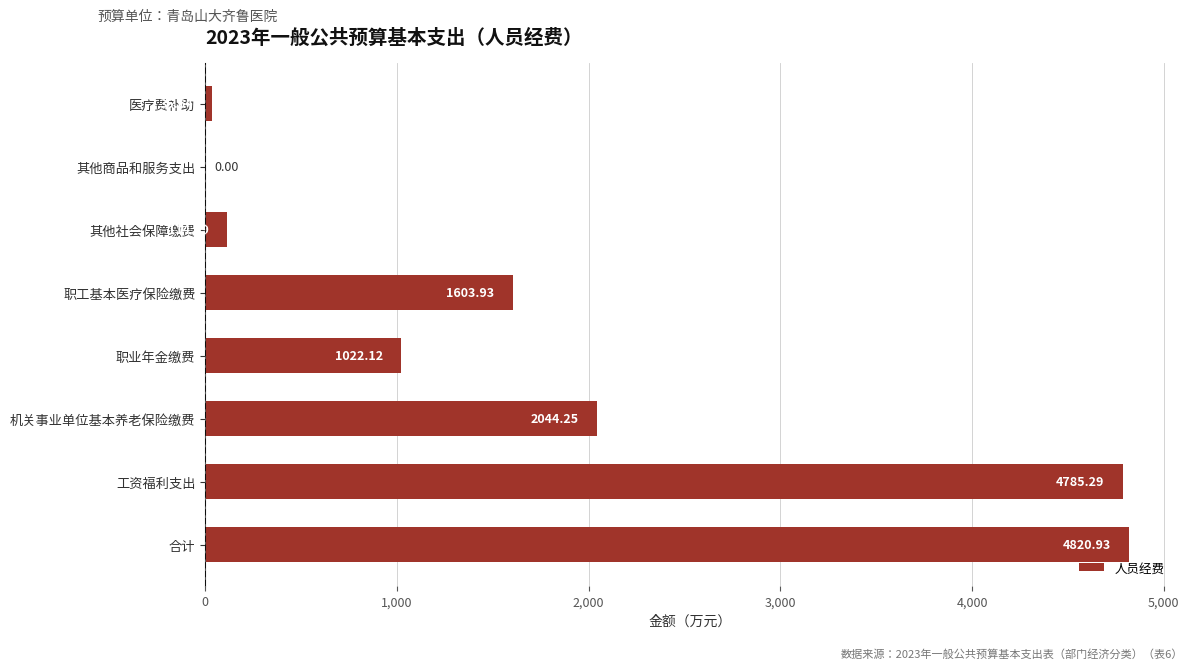

Which label corresponds to the largest value in the chart?

合计